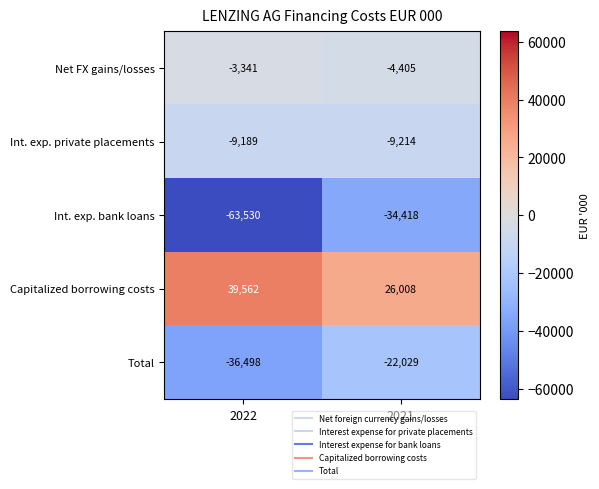

At which label does Int. exp. bank loans reach its peak?

2021